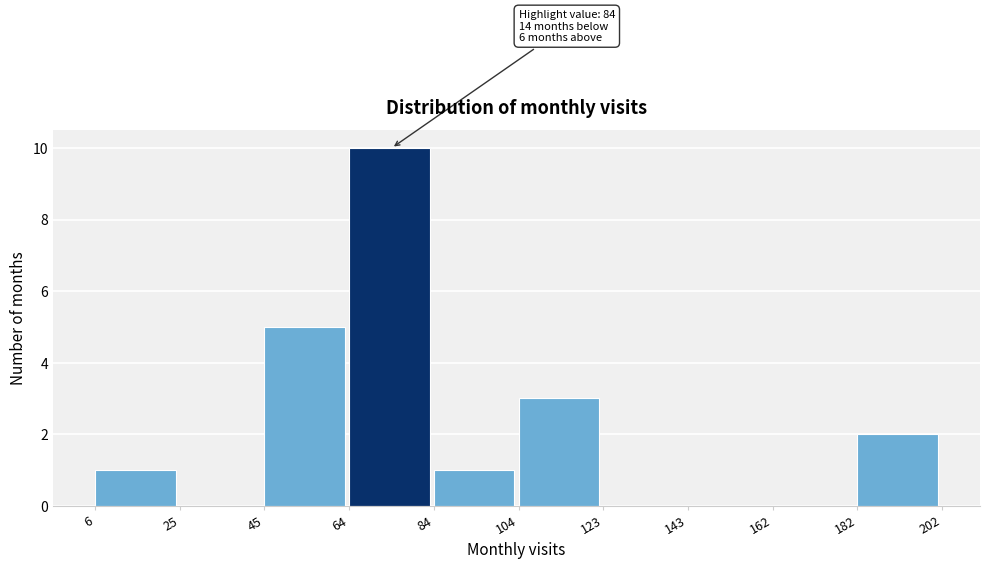

Over which range of the x-axis is the bar tallest?

64 to 84